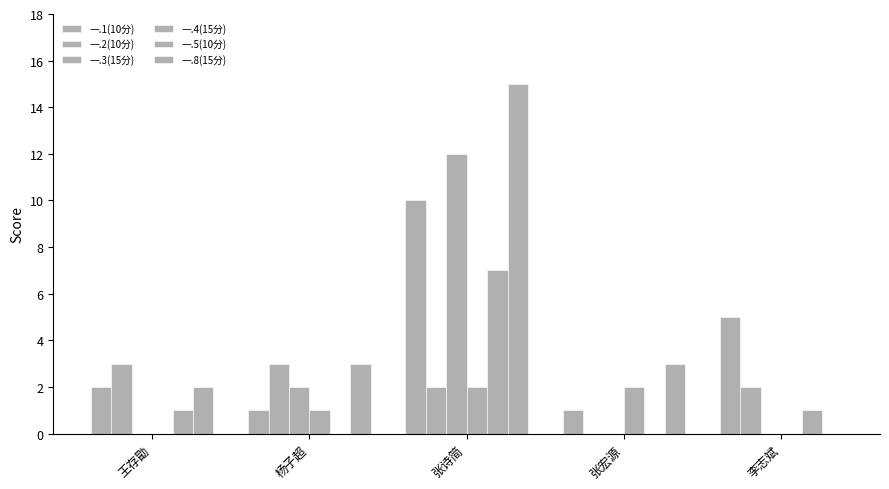

Count the number of data series in this chart.

6